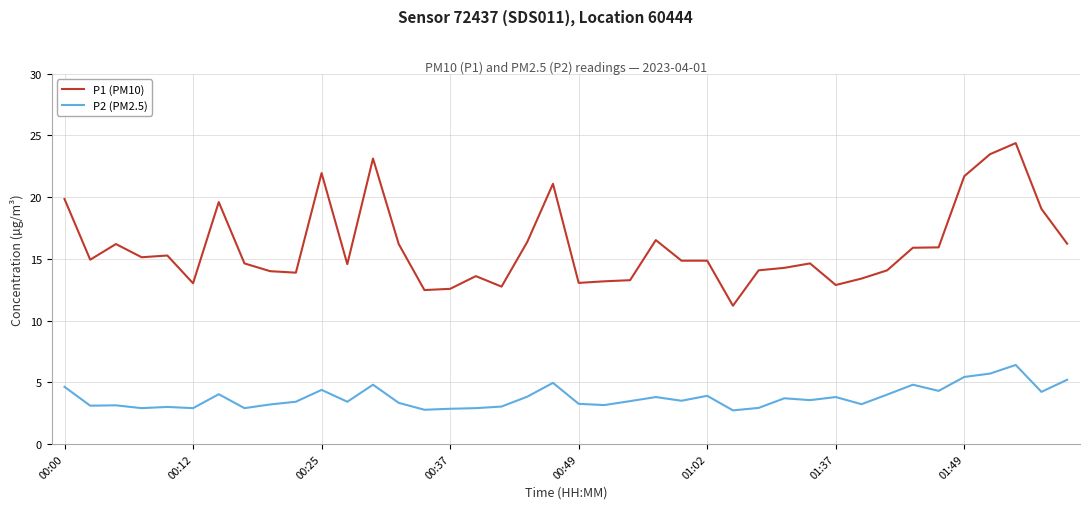

Rank the series by their average value, from highest to lowest.

P1 (PM10), P2 (PM2.5)